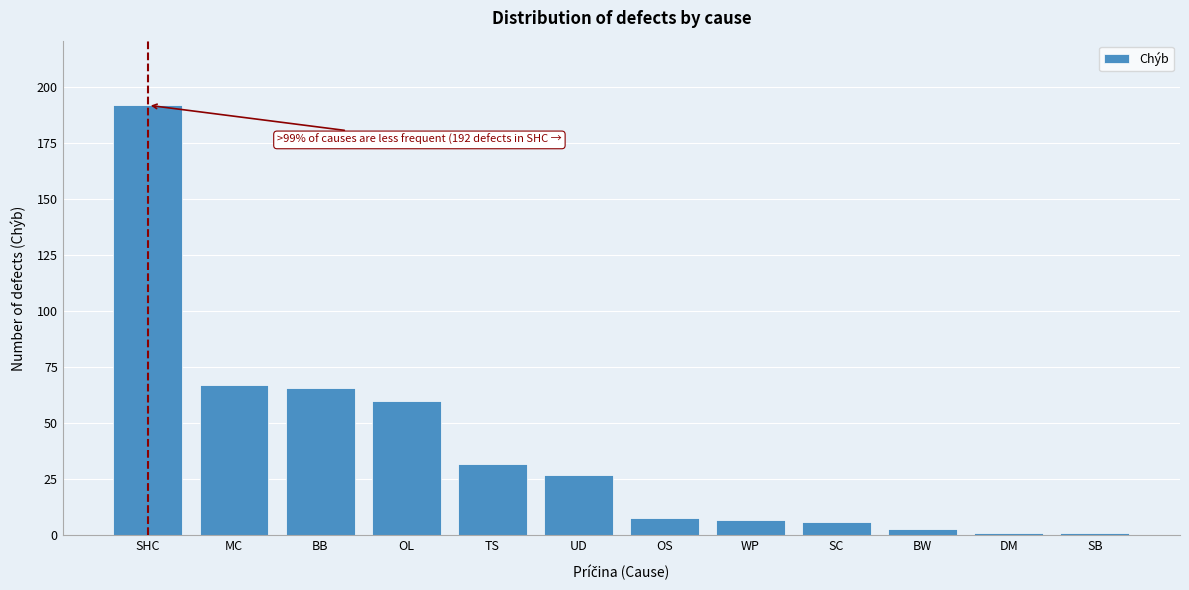

Reading right to left, what are all the values shown in this chart?

SB=1	DM=1	BW=3	SC=6	WP=7	OS=8	UD=27	TS=32	OL=60	BB=66	MC=67	SHC=192